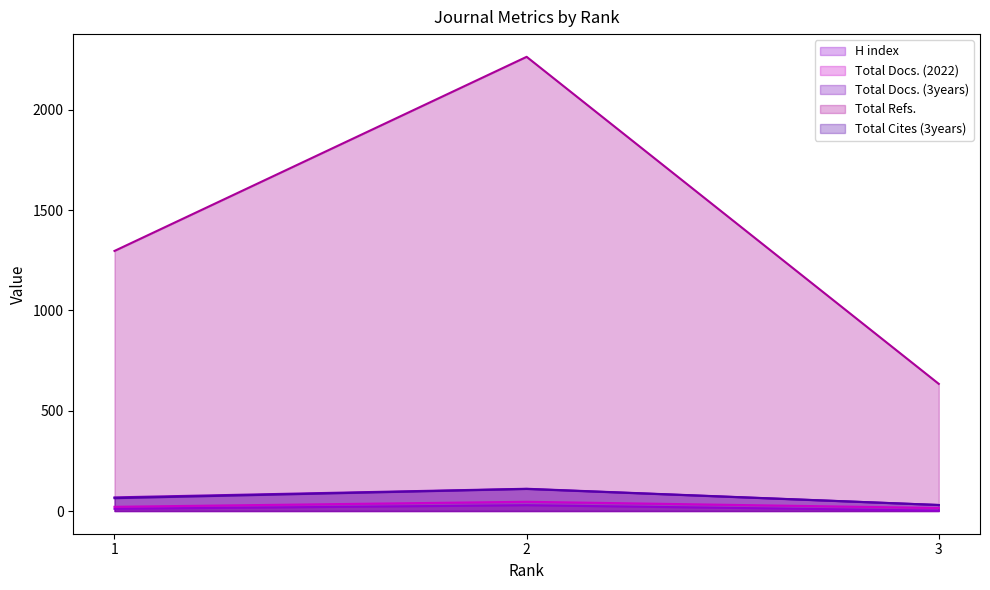

At which label does Total Docs. (3years) reach its minimum?

3